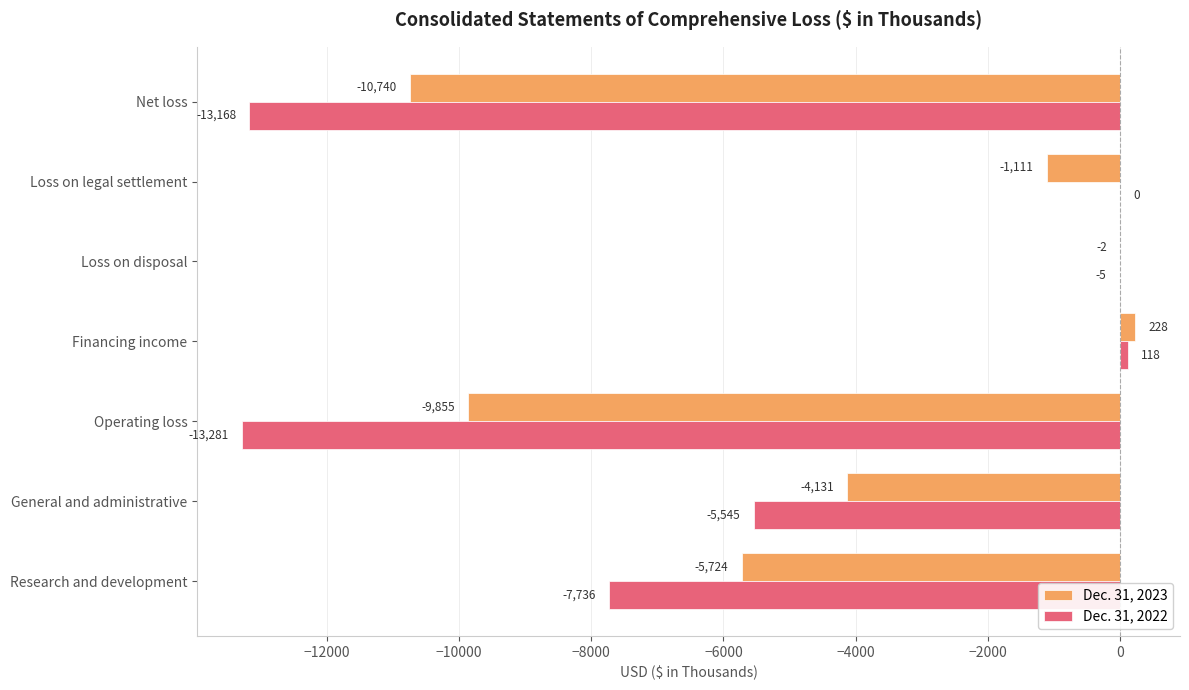

Is the value of Dec. 31, 2023 at Loss on legal settlement greater than the value of Dec. 31, 2022 at General and administrative?

Yes